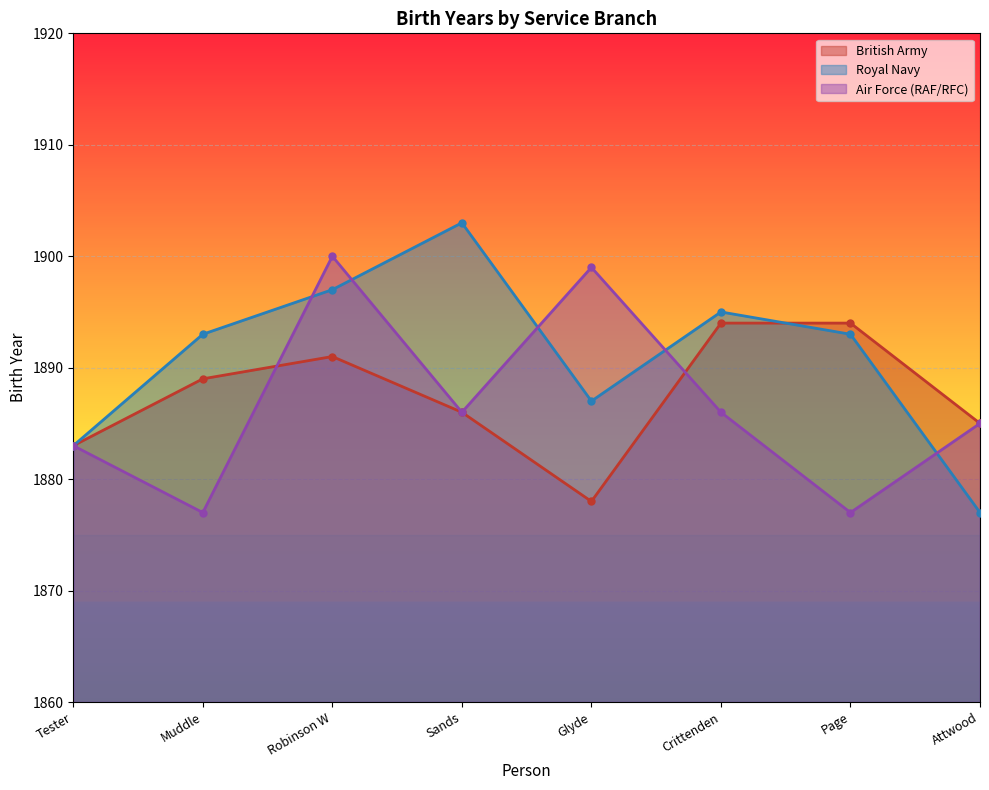

What are all the series names shown in the legend?

British Army, Royal Navy, Air Force (RAF/RFC)